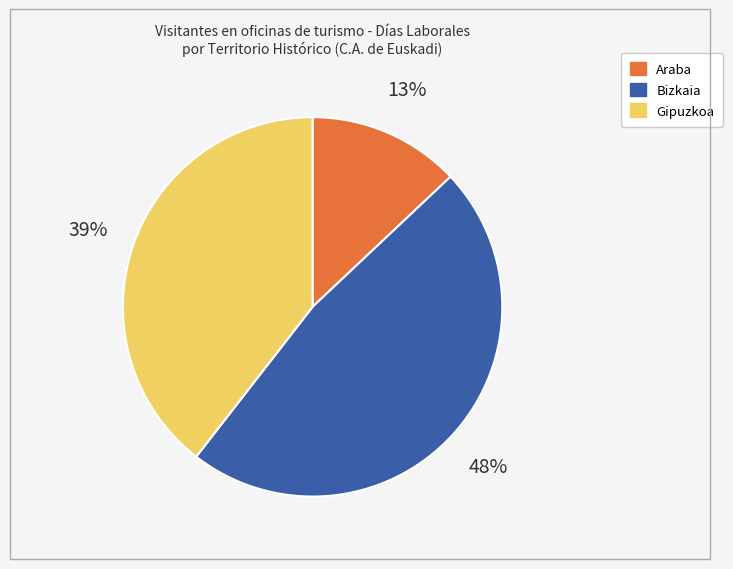

To the nearest percent, what is the combined percentage of Gipuzkoa and Bizkaia?

87%